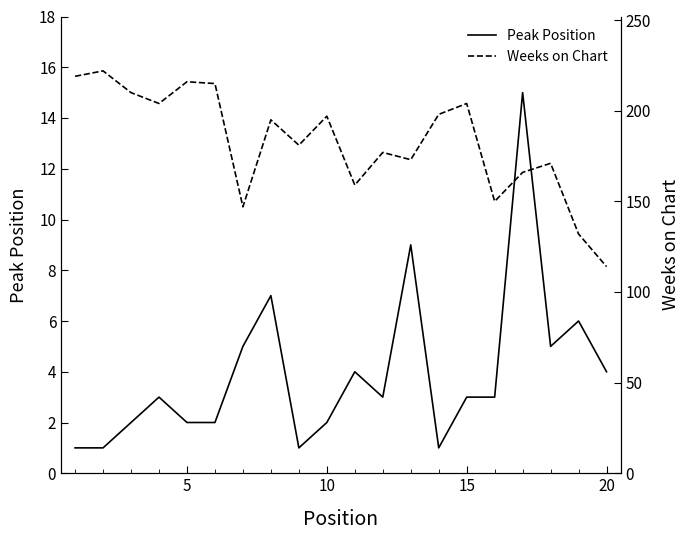

What is the maximum value for Peak Position?

15